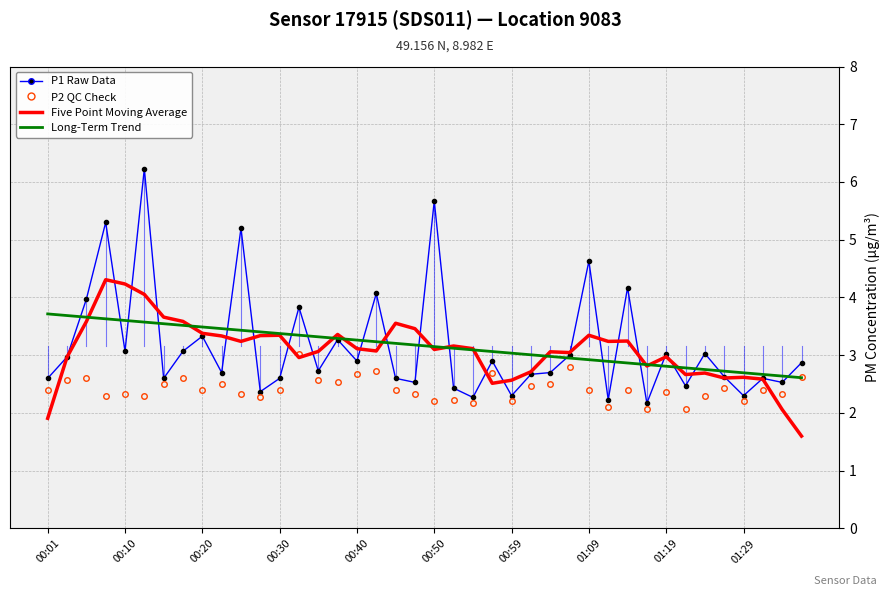

What is the maximum value shown in the chart?

6.2